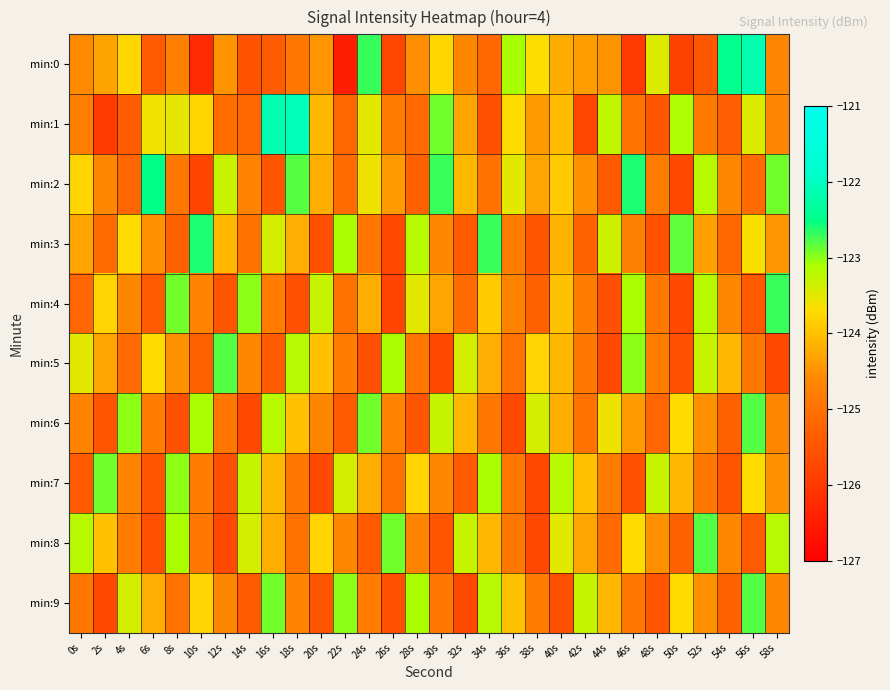

Between 16s and 8s, which is larger?

8s